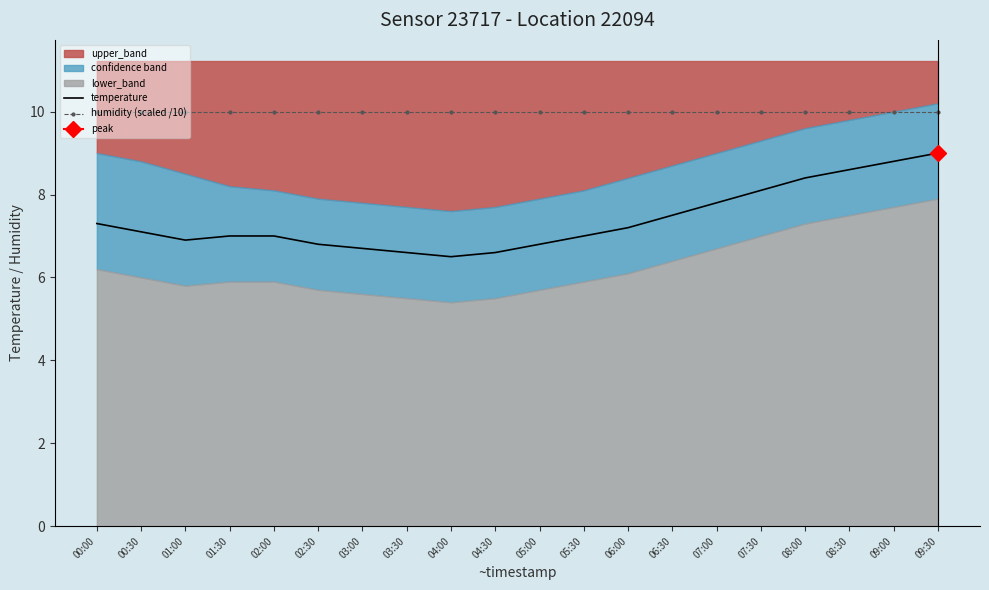

What is the greatest value displayed?

10.0